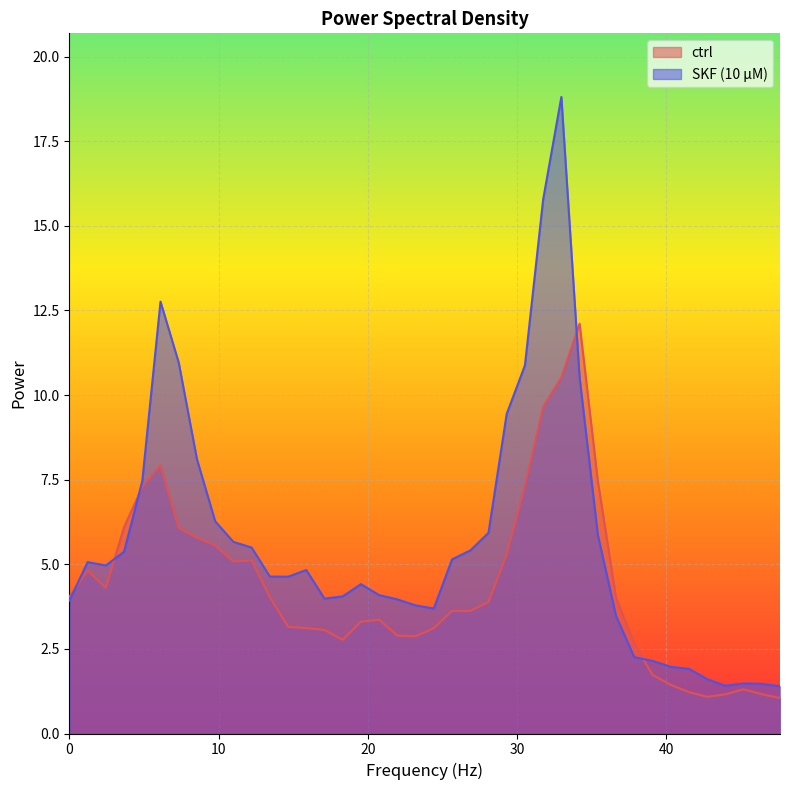

Which series has the widest spread of values?

SKF (10 µM)